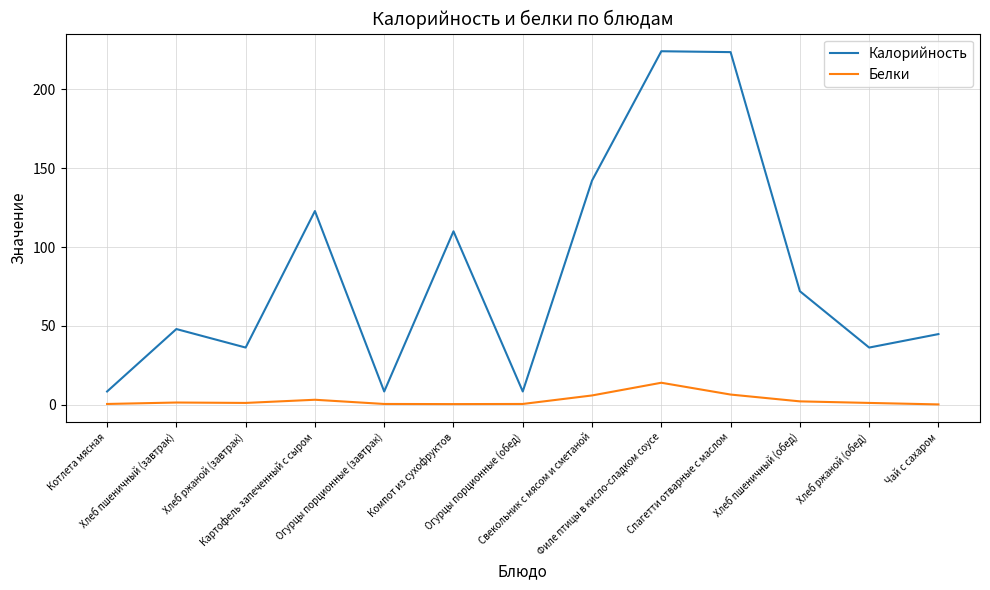

True or false: Белки and Калорийность cross at least once.

False